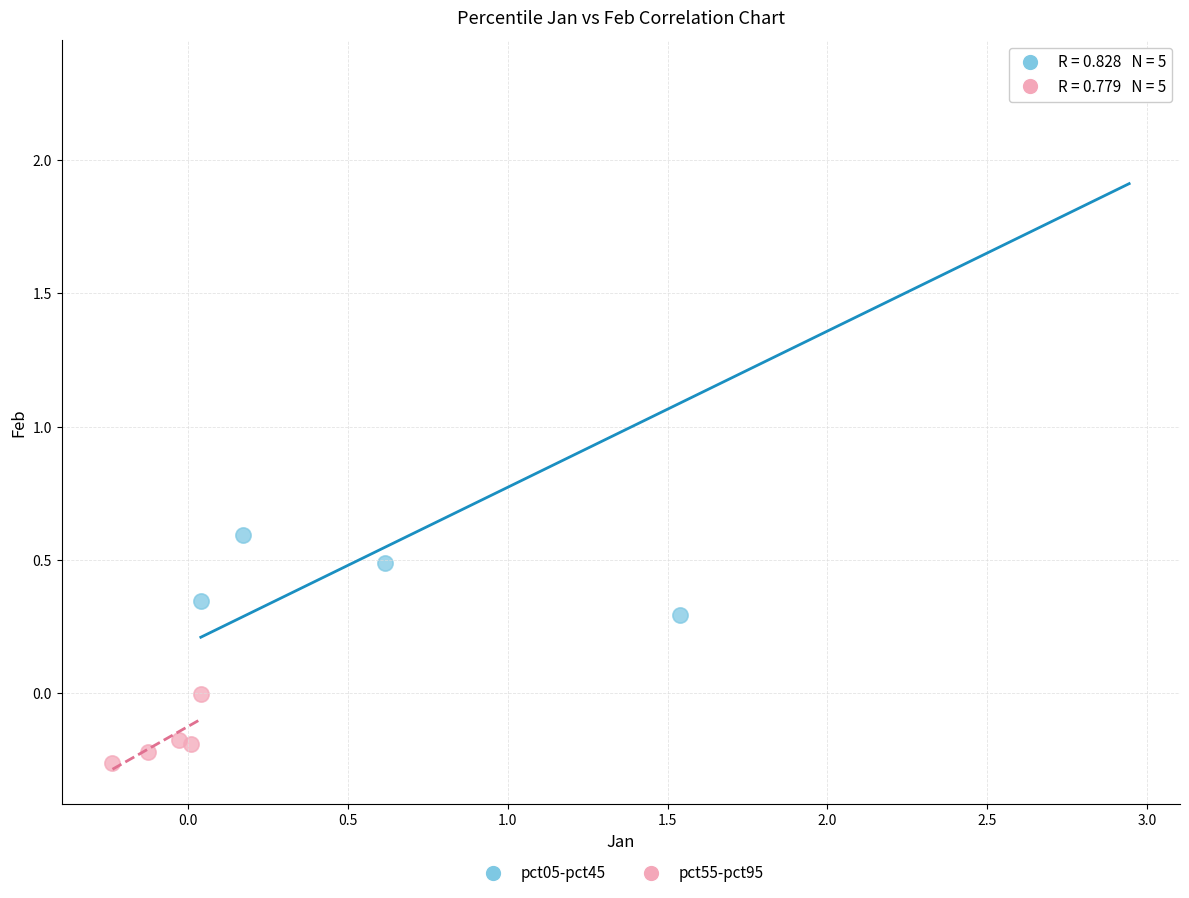

Which series has the widest spread of Y values?

pct05-pct45